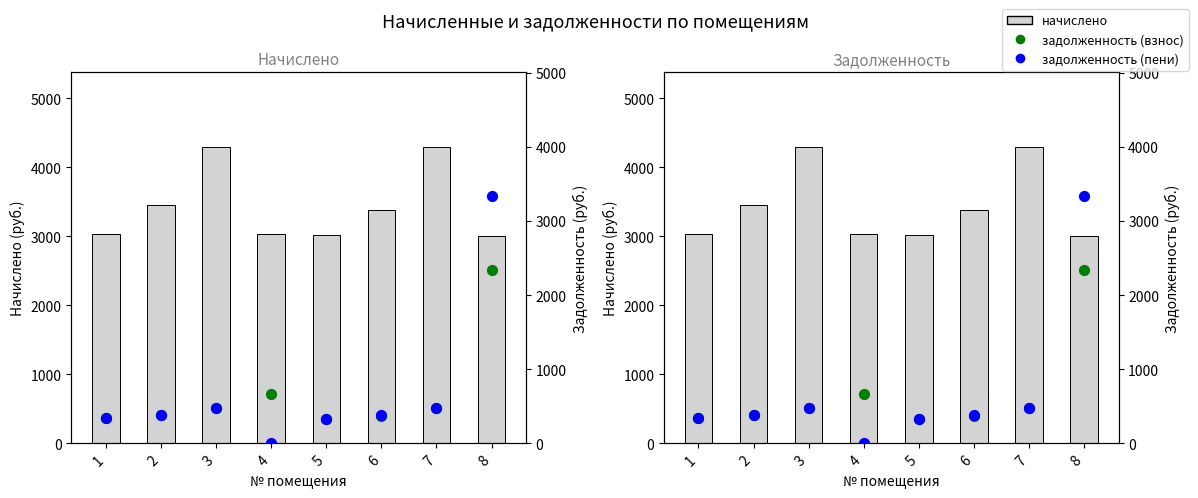

What is the total value across all series at 5?

3690.5